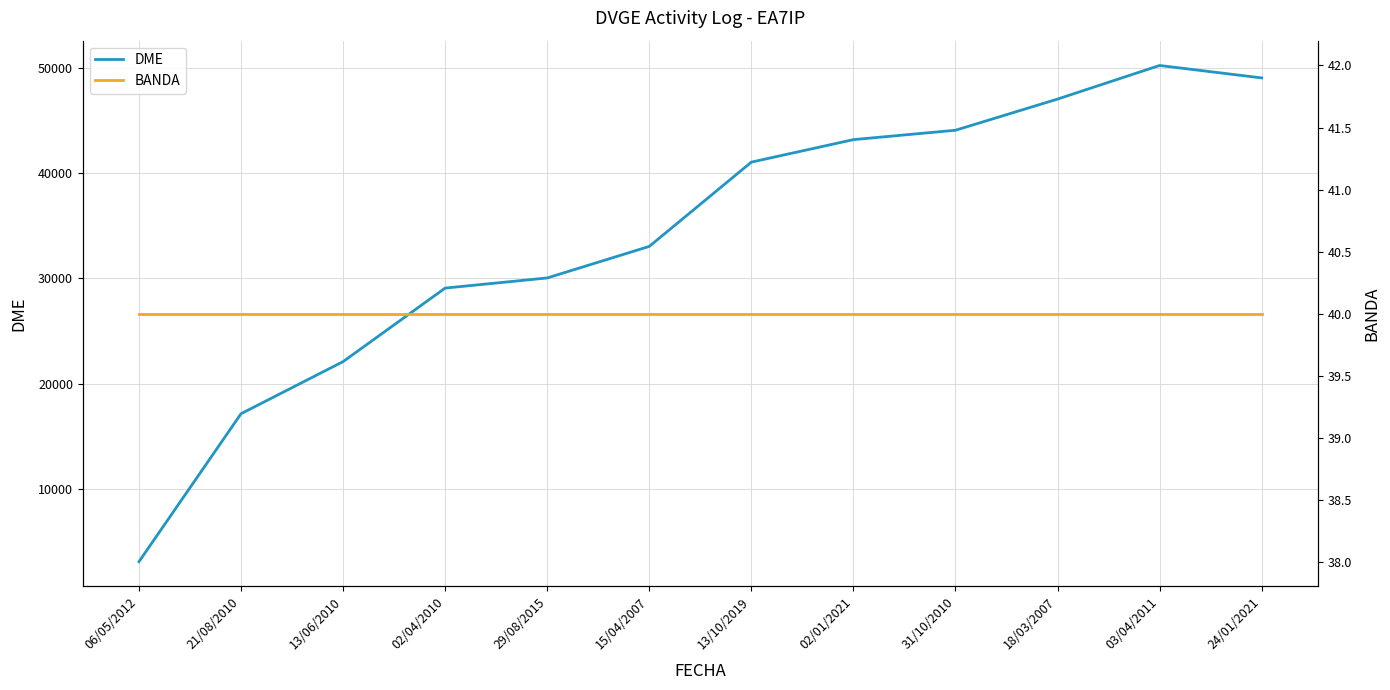

True or false: BANDA and DME cross at least once.

False